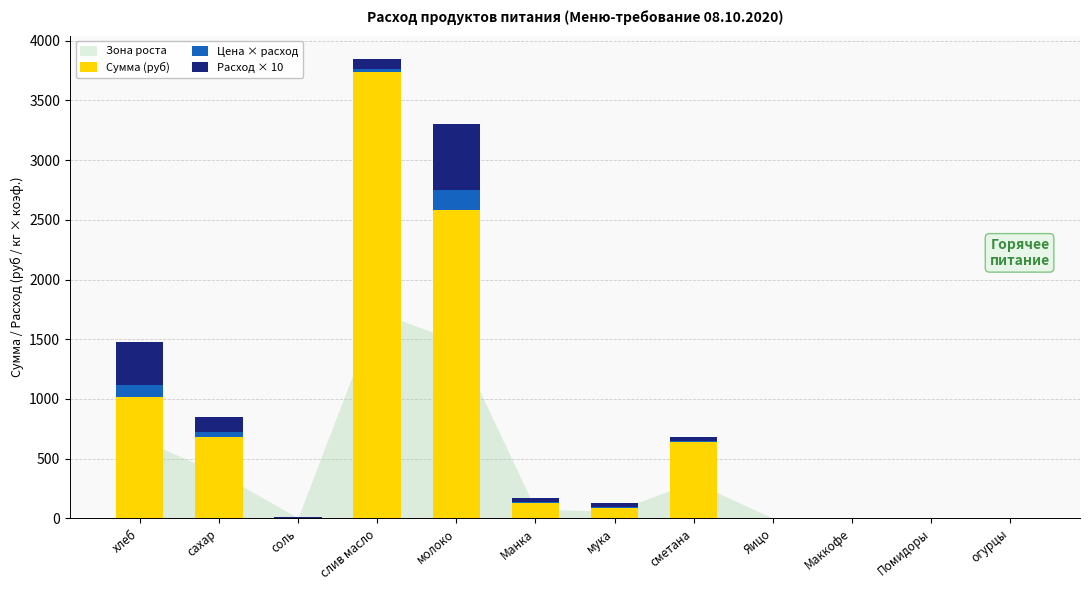

At which category is the sum across all series the highest?

слив масло